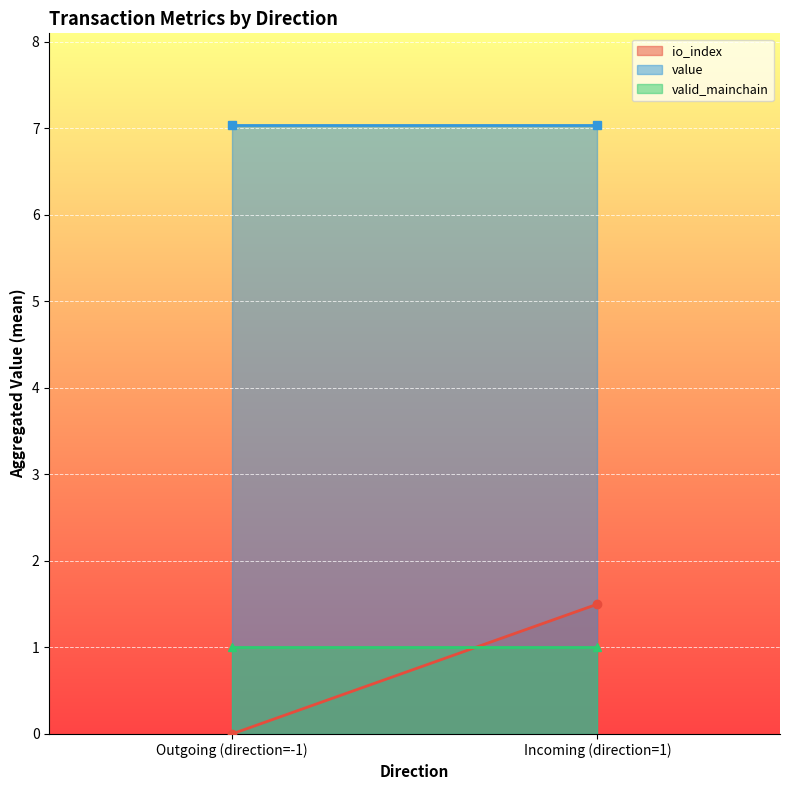

Where does the io_index_line series first go above 1?

Incoming (direction=1)